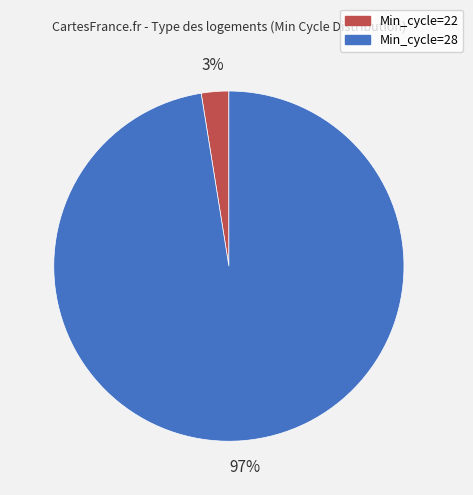

How many slices are in this pie chart?

2